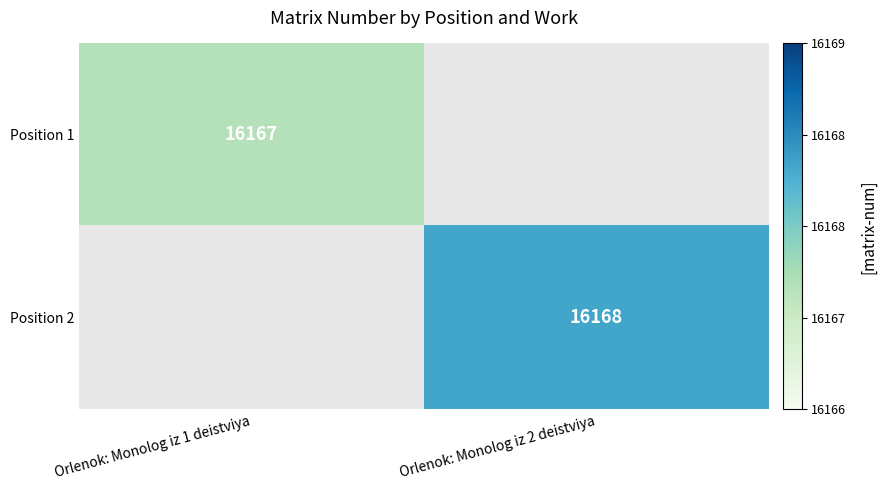

True or false: Position 2 has a value of 16168 at Orlenok: Monolog iz 2 deistviya.

True